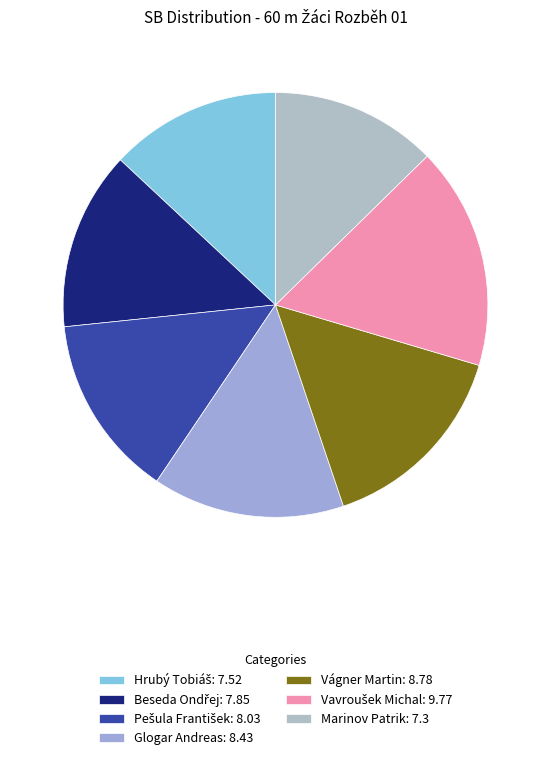

The Vágner Martin slice represents 15% of the pie. True or false?

True